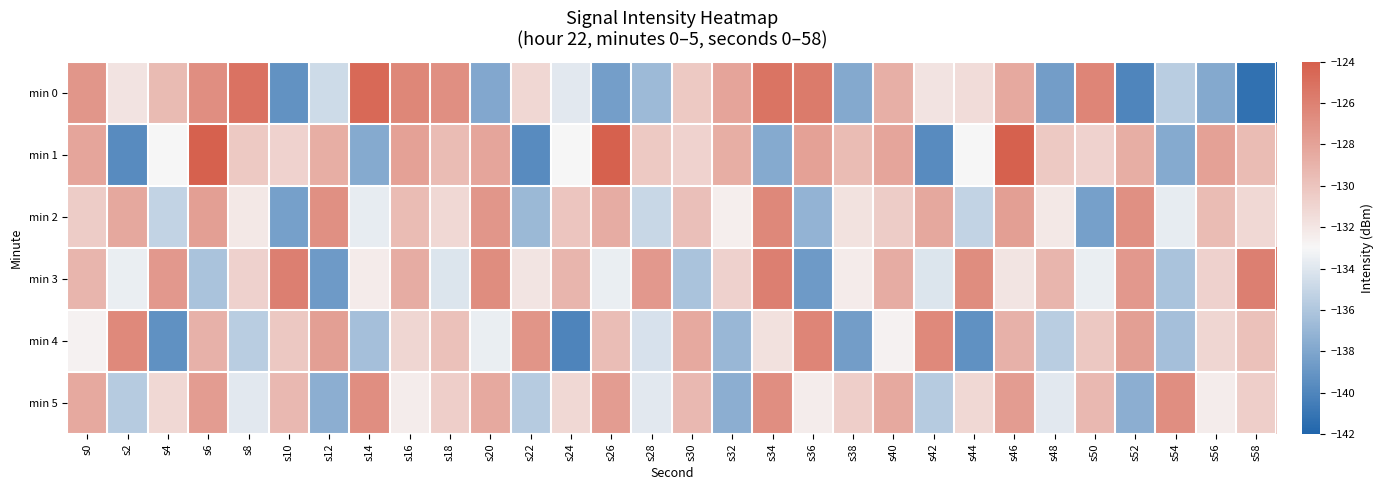

Reading left to right, extract all data points from this chart.

min 0: s0=-127.3	s2=-131.8	s4=-129.4	s6=-126.8	s8=-125.2	s10=-139.2	s12=-134.7	s14=-124.6	s16=-126.4	s18=-126.8	s20=-137.9	s22=-131.2	s24=-133.9	s26=-138.4	s28=-136.7	s30=-130.3	s32=-128.1	s34=-125.3	s36=-125.6	s38=-137.8	s40=-128.8	s42=-131.9	s44=-131.4	s46=-128.4	s48=-138.5	s50=-126.3	s52=-140.0	s54=-135.6	s56=-137.8	s58=-141.2
min 1: s0=-128.2	s2=-139.6	s4=-132.9	s6=-124.1	s8=-130.3	s10=-130.8	s12=-128.7	s14=-137.7	s16=-127.9	s18=-129.5	s20=-128.2	s22=-139.6	s24=-132.9	s26=-124.1	s28=-130.3	s30=-130.8	s32=-128.7	s34=-137.7	s36=-127.9	s38=-129.5	s40=-128.2	s42=-139.6	s44=-132.9	s46=-124.1	s48=-130.3	s50=-130.8	s52=-128.7	s54=-137.7	s56=-127.9	s58=-129.5
min 2: s0=-130.5	s2=-128.3	s4=-135.2	s6=-127.8	s8=-132.1	s10=-138.4	s12=-126.9	s14=-133.7	s16=-129.5	s18=-131.2	s20=-127.3	s22=-136.8	s24=-130.1	s26=-128.6	s28=-134.9	s30=-129.7	s32=-132.5	s34=-126.4	s36=-137.2	s38=-131.8	s40=-130.5	s42=-128.3	s44=-135.2	s46=-127.8	s48=-132.1	s50=-138.4	s52=-126.9	s54=-133.7	s56=-129.5	s58=-131.2
min 3: s0=-129.1	s2=-133.5	s4=-127.4	s6=-136.2	s8=-130.8	s10=-125.9	s12=-138.7	s14=-132.3	s16=-128.6	s18=-134.1	s20=-126.7	s22=-131.9	s24=-129.1	s26=-133.5	s28=-127.4	s30=-136.2	s32=-130.8	s34=-125.9	s36=-138.7	s38=-132.3	s40=-128.6	s42=-134.1	s44=-126.7	s46=-131.9	s48=-129.1	s50=-133.5	s52=-127.4	s54=-136.2	s56=-130.8	s58=-125.9
min 4: s0=-132.7	s2=-126.5	s4=-139.3	s6=-128.9	s8=-135.6	s10=-130.2	s12=-127.8	s14=-136.4	s16=-131.1	s18=-129.8	s20=-133.5	s22=-127.2	s24=-140.1	s26=-129.6	s28=-134.3	s30=-128.4	s32=-136.9	s34=-131.7	s36=-126.3	s38=-138.5	s40=-132.7	s42=-126.5	s44=-139.3	s46=-128.9	s48=-135.6	s50=-130.2	s52=-127.8	s54=-136.4	s56=-131.1	s58=-129.8
min 5: s0=-128.4	s2=-135.7	s4=-131.2	s6=-127.6	s8=-133.9	s10=-129.3	s12=-137.5	s14=-126.8	s16=-132.4	s18=-130.6	s20=-128.4	s22=-135.7	s24=-131.2	s26=-127.6	s28=-133.9	s30=-129.3	s32=-137.5	s34=-126.8	s36=-132.4	s38=-130.6	s40=-128.4	s42=-135.7	s44=-131.2	s46=-127.6	s48=-133.9	s50=-129.3	s52=-137.5	s54=-126.8	s56=-132.4	s58=-130.6